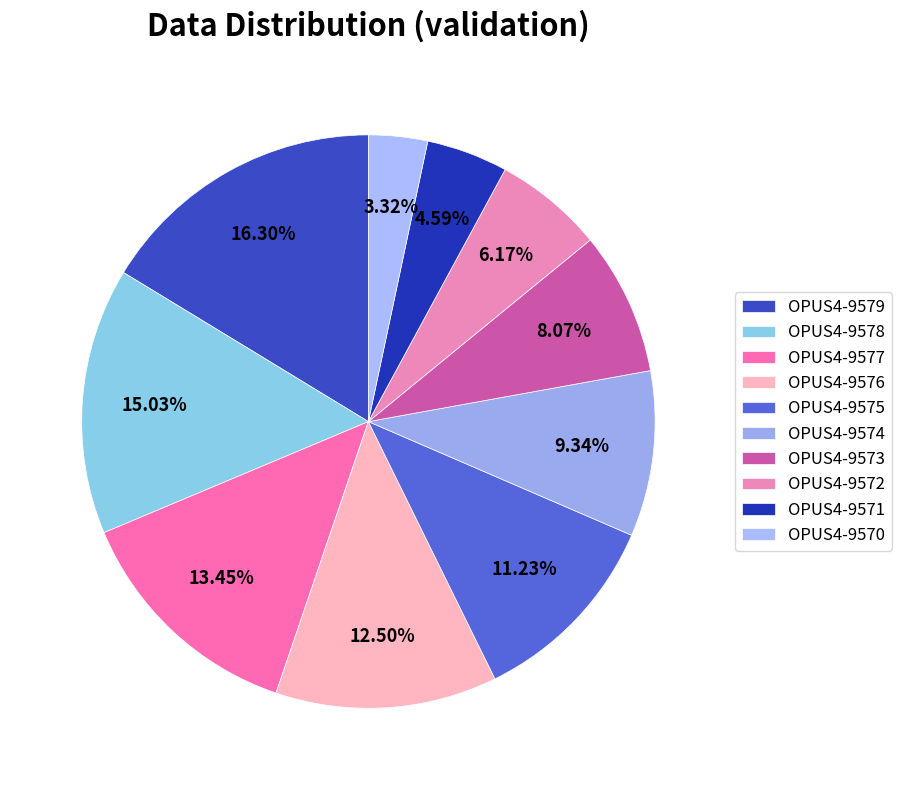

Rank the categories by value from lowest to highest.

OPUS4-9570, OPUS4-9571, OPUS4-9572, OPUS4-9573, OPUS4-9574, OPUS4-9575, OPUS4-9576, OPUS4-9577, OPUS4-9578, OPUS4-9579